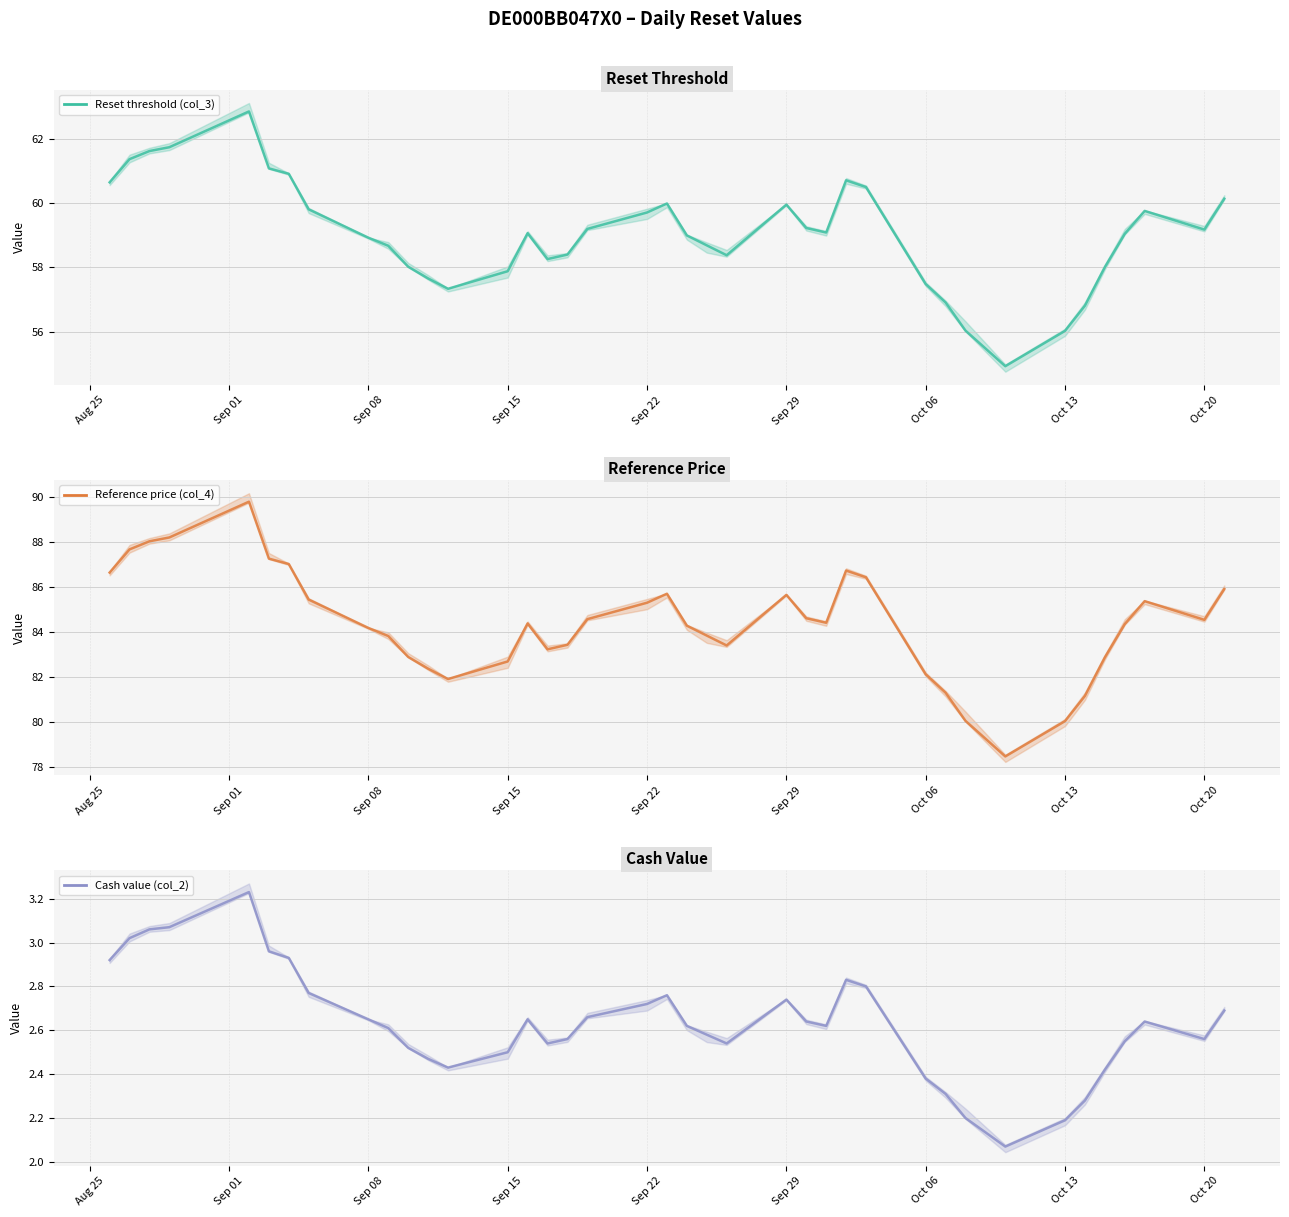

The value of Reference price (col_4) at 19 is 20.0. True or false?

False